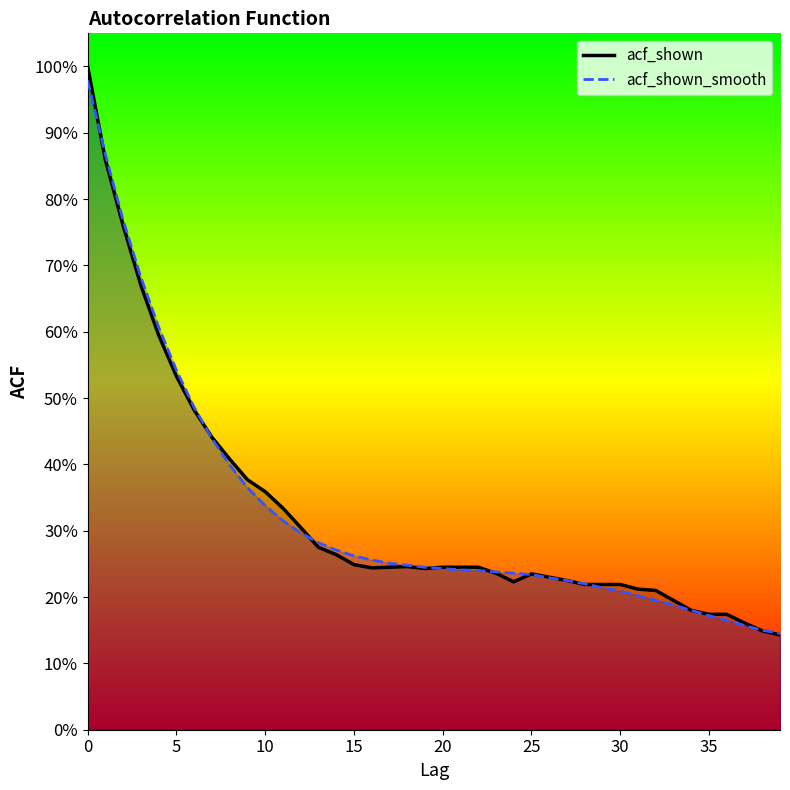

What is the difference between the maximum and minimum values in the acf_shown series?

0.9